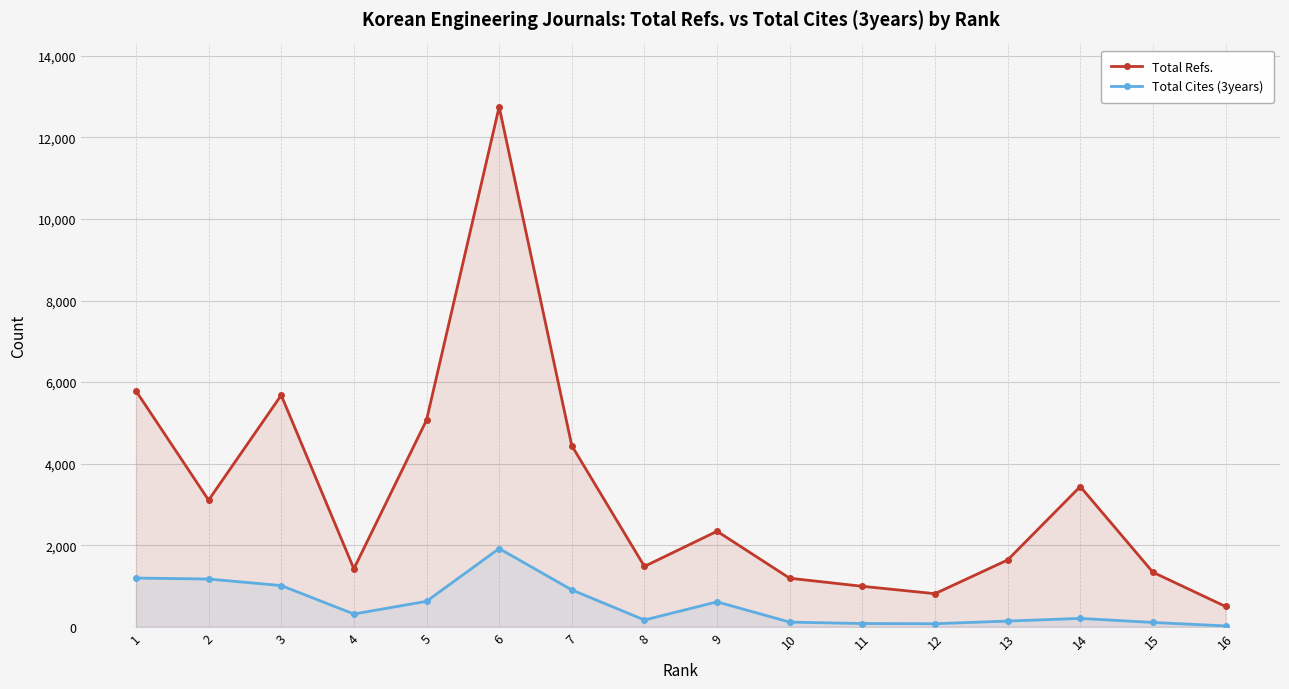

True or false: Total Refs. and Total Cites (3years) intersect in this chart.

False